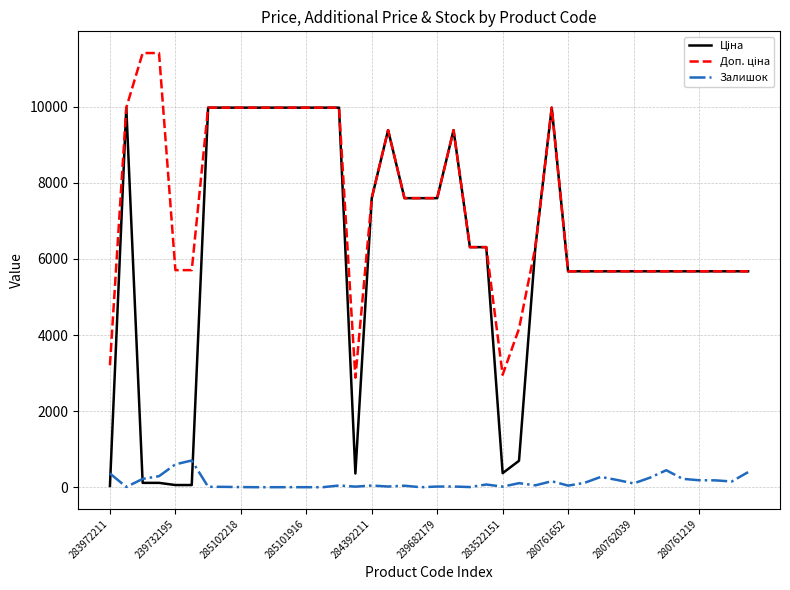

What is the maximum value for Залишок?

702.0